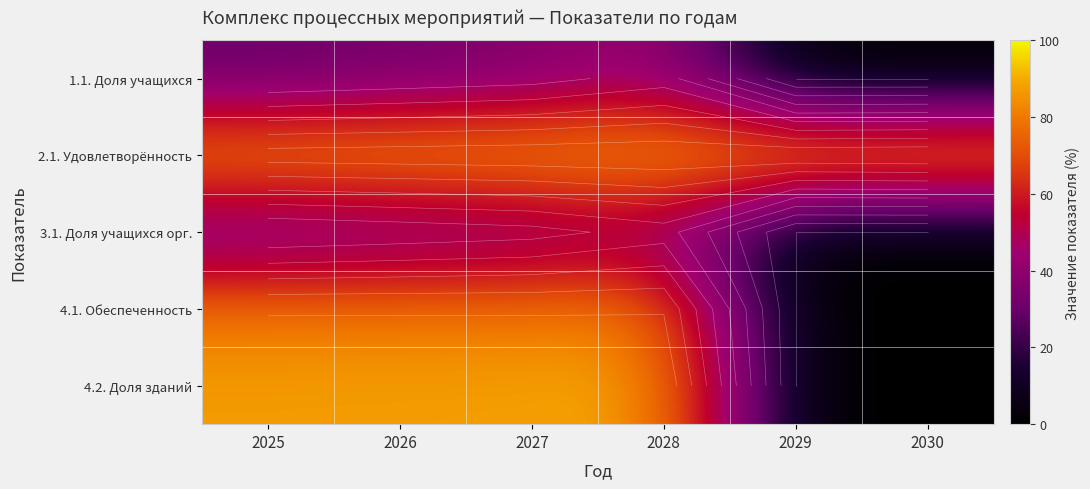

Between 2025 and 2029, which series saw the biggest shift?

4.2. Доля зданий